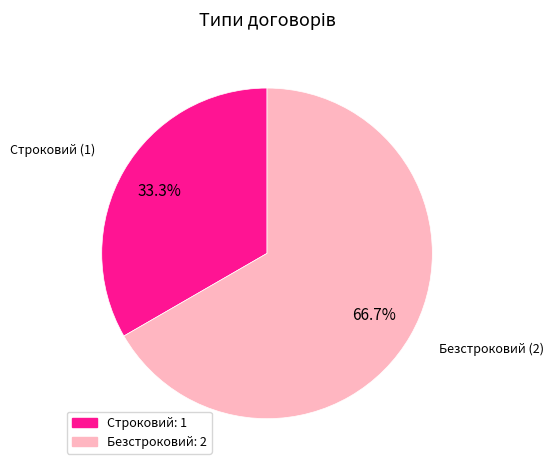

Which category has the biggest portion of the pie?

Безстроковий